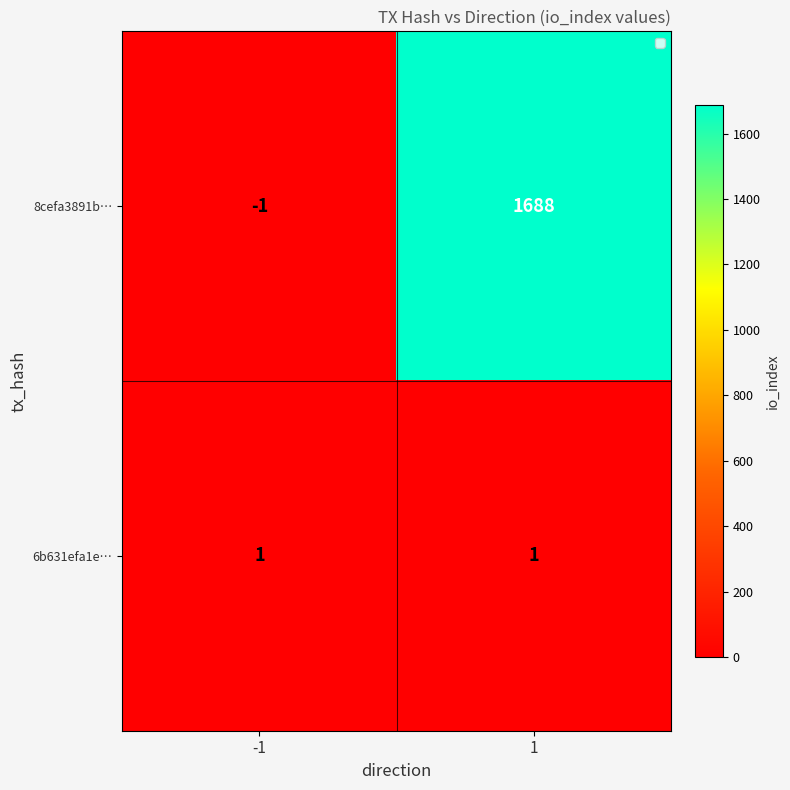

Which label corresponds to the largest value in the chart?

1